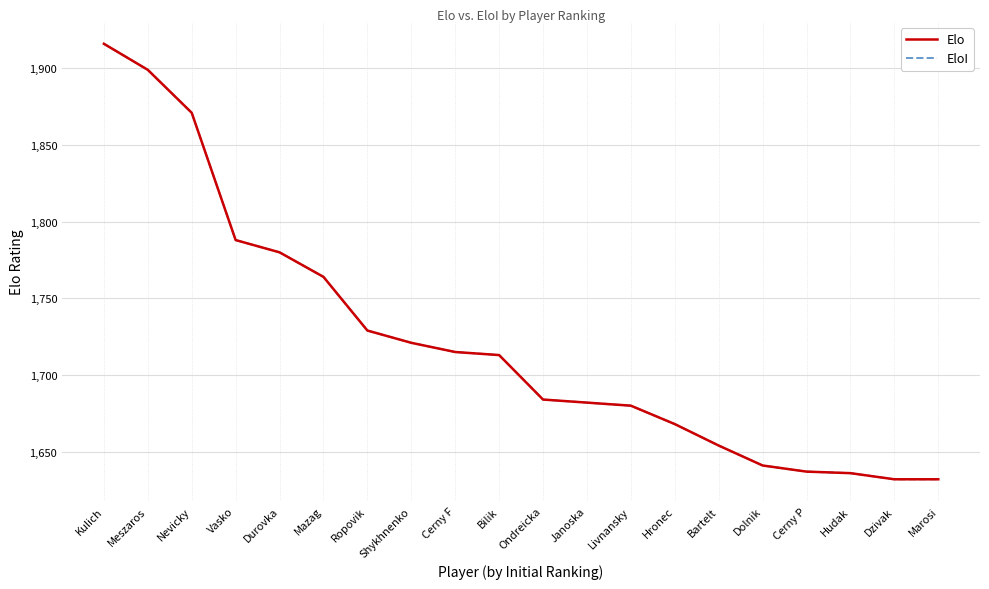

Is the value of EloI at Livnansky greater than the value of Elo at Mazag?

No